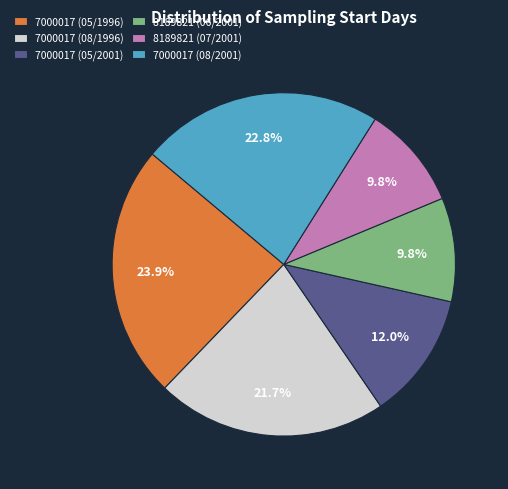

Between 7000017 (05/1996) and 8189821 (07/2001), which is larger?

7000017 (05/1996)